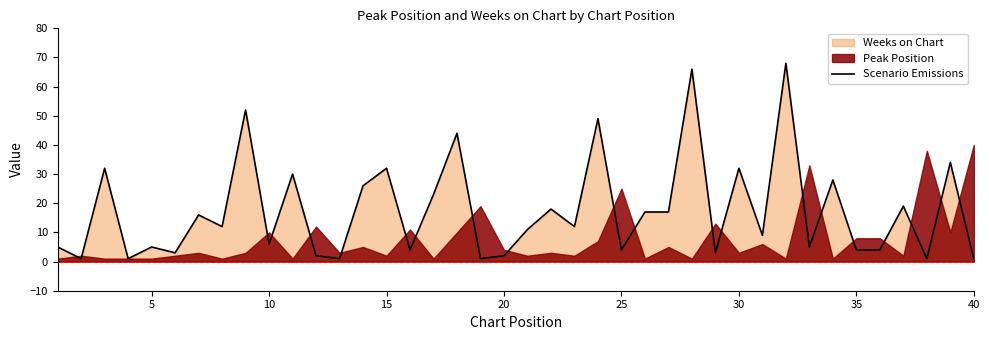

What is the minimum value shown in the chart?

1